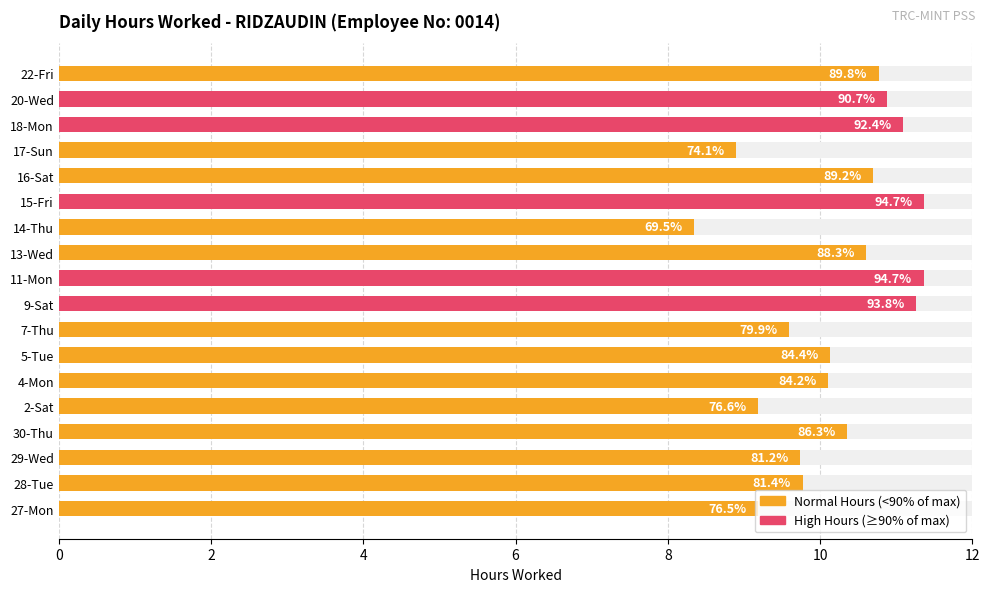

Reading left to right, what are all the values shown in this chart?

9.2	9.8	9.7	10.4	9.2	10.1	10.1	9.6	11.3	11.4	10.6	8.3	11.4	10.7	8.9	11.1	10.9	10.8